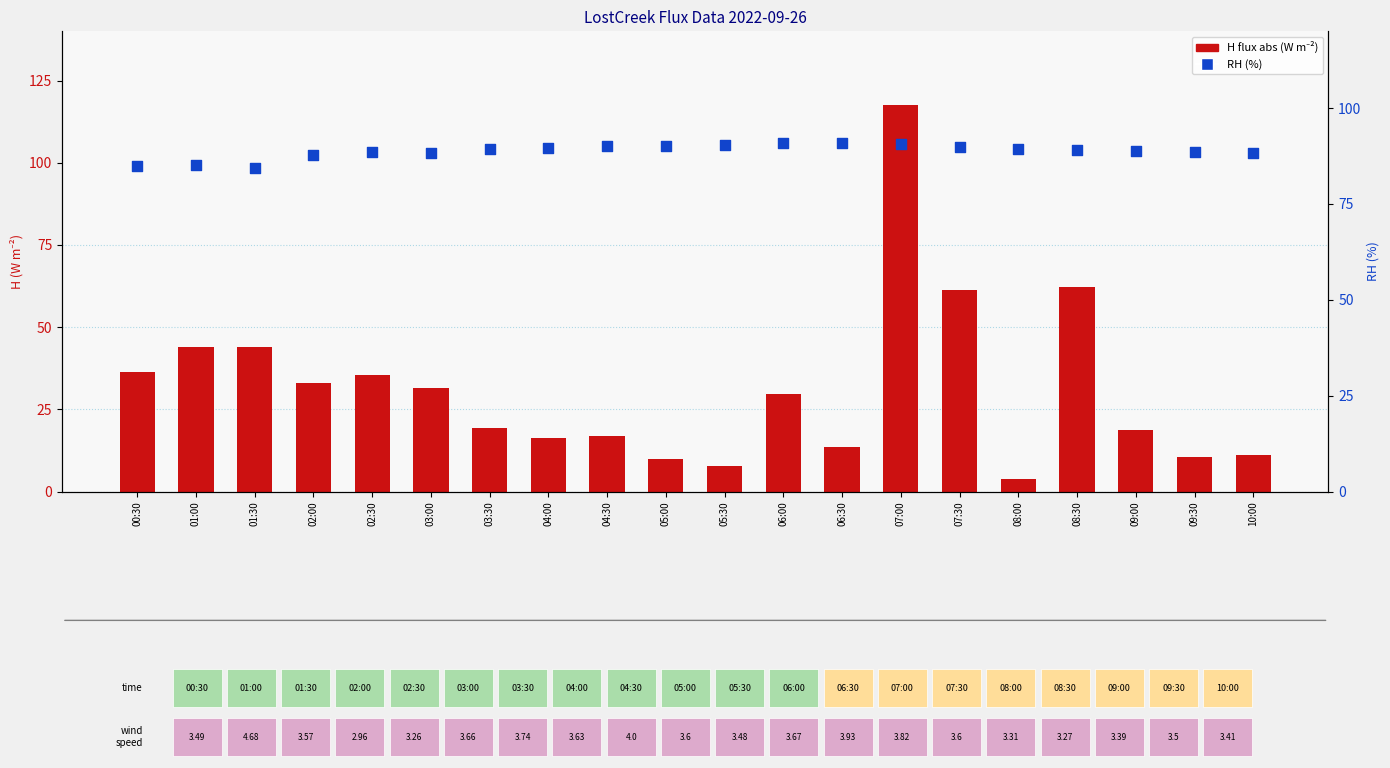

Which series contains the lowest Y value?

H flux (abs)